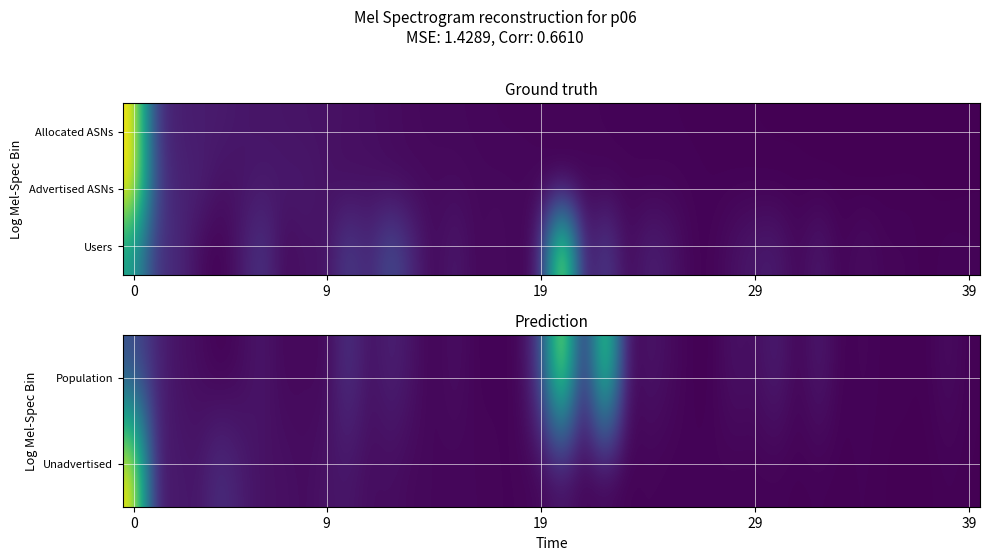

Reading left to right, transcribe all the data shown in this chart.

Population: 0.2	0.1	0.0	0.0	0.0	0.0	0.1	0.0	0.0	0.0	0.2	0.0	0.1	0.0	0.0	0.0	0.0	0.0	0.0	0.2	1.0	0.0	0.9	0.0	0.1	0.0	0.0	0.0	0.0	0.0	0.1	0.0	0.1	0.0	0.0	0.0	0.0	0.0	0.0	0.0
Unadvertised: 1.0	0.1	0.1	0.1	0.1	0.1	0.0	0.0	0.0	0.1	0.1	0.0	0.0	0.0	0.0	0.0	0.0	0.0	0.0	0.0	0.0	0.0	0.0	0.0	0.0	0.0	0.0	0.0	0.0	0.0	0.0	0.0	0.0	0.0	0.0	0.0	0.0	0.0	0.0	0.0
Users: 0.6	0.1	0.1	0.0	0.0	0.1	0.2	0.0	0.1	0.0	0.2	0.1	0.2	0.1	0.0	0.1	0.0	0.0	0.0	0.1	1.0	0.0	0.2	0.0	0.1	0.1	0.0	0.0	0.0	0.1	0.1	0.0	0.1	0.0	0.0	0.0	0.0	0.0	0.0	0.0